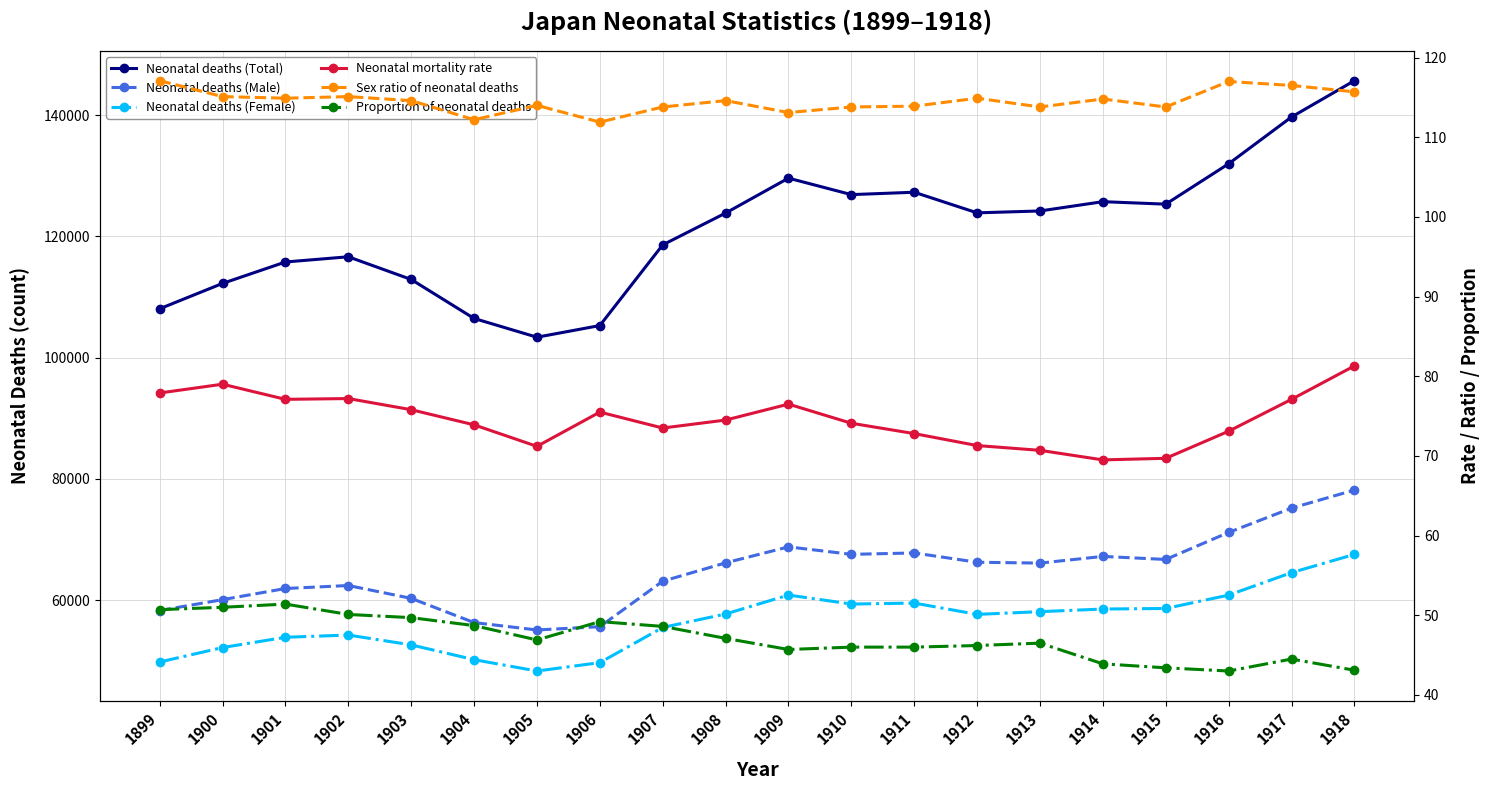

At which category does Neonatal deaths (Female) reach its first local peak?

1902